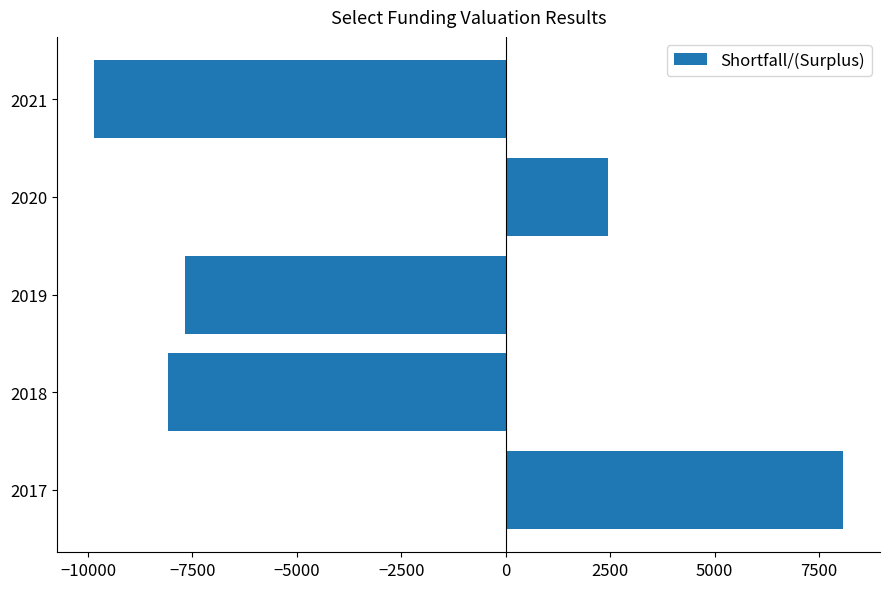

Reading bottom to top, list all the values displayed in this chart.

8063.5	-8089.4	-7670.4	2455.3	-9847.7